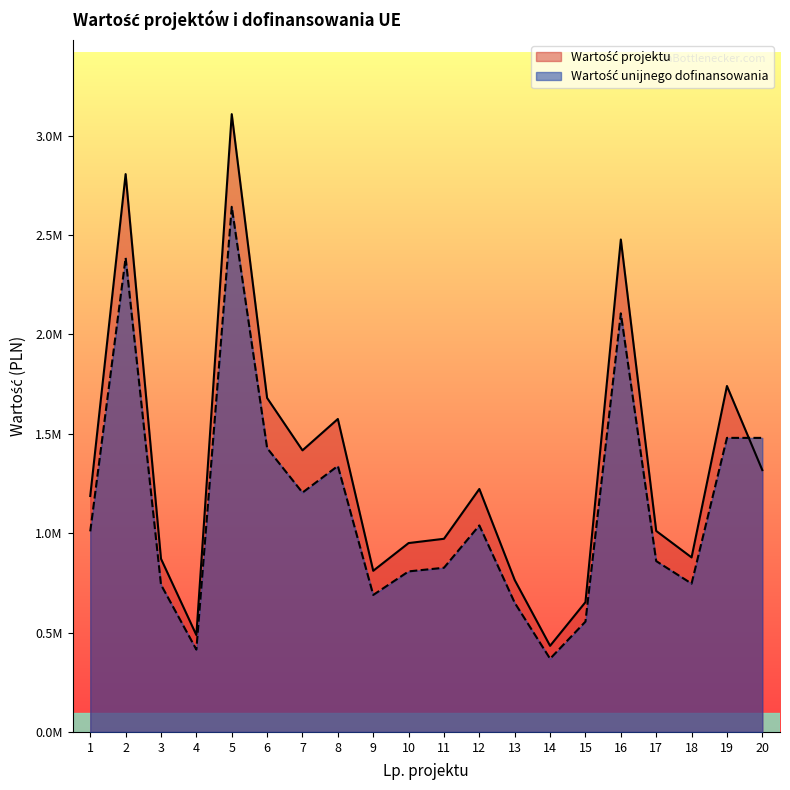

What is the minimum value shown in the chart?

368305.0